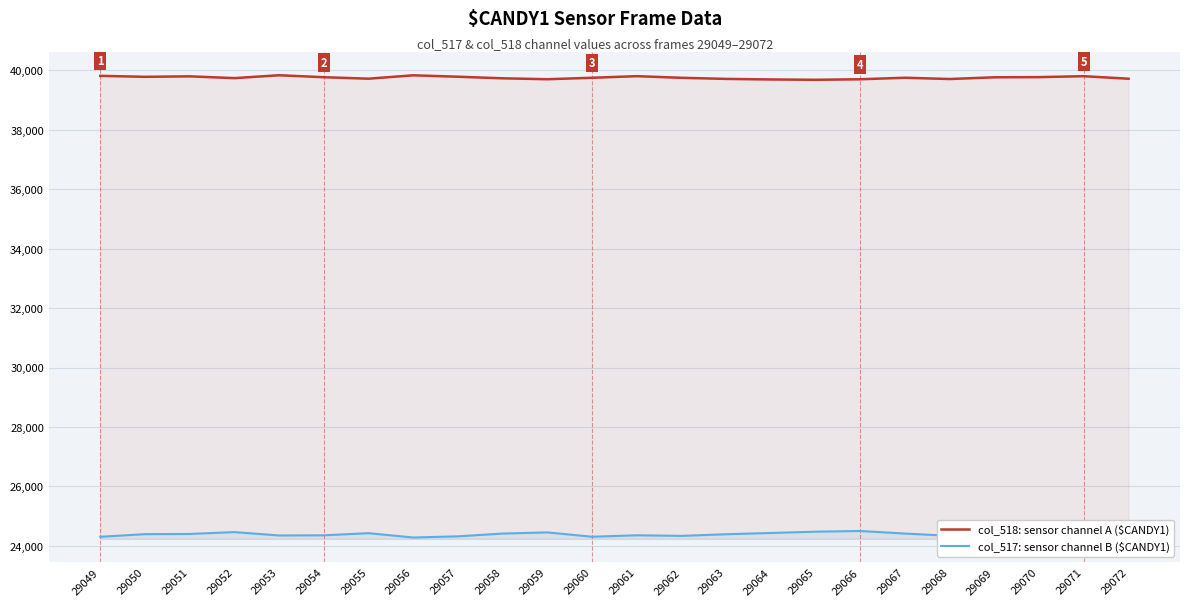

What is the difference between the col_518: sensor channel A values at 29068 and 29049?

107